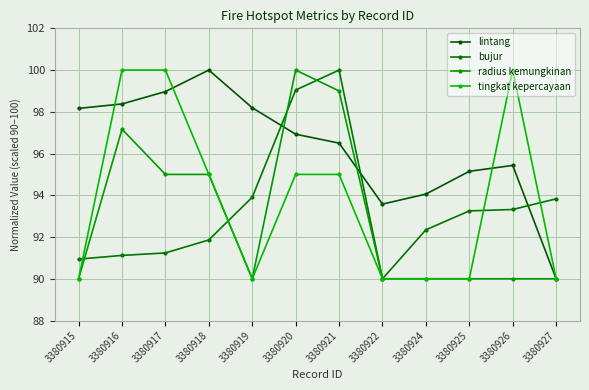

True or false: lintang has more than 2 interior local peaks.

False